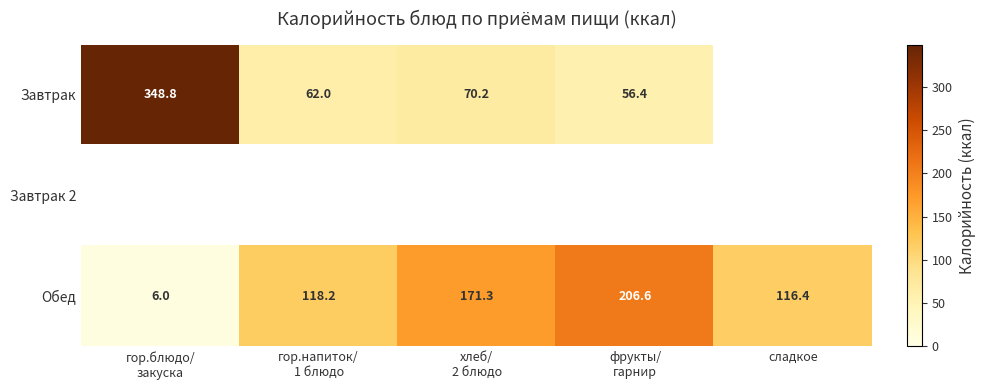

At which category is the sum across all series the highest?

гор.блюдо/
закуска